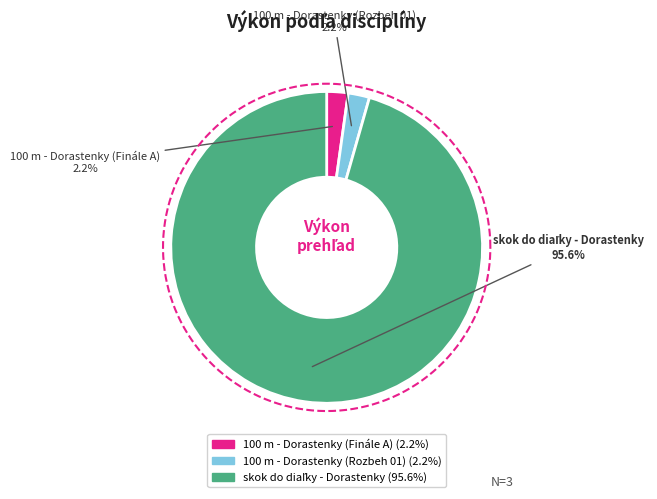

How many slices are in this pie chart?

3